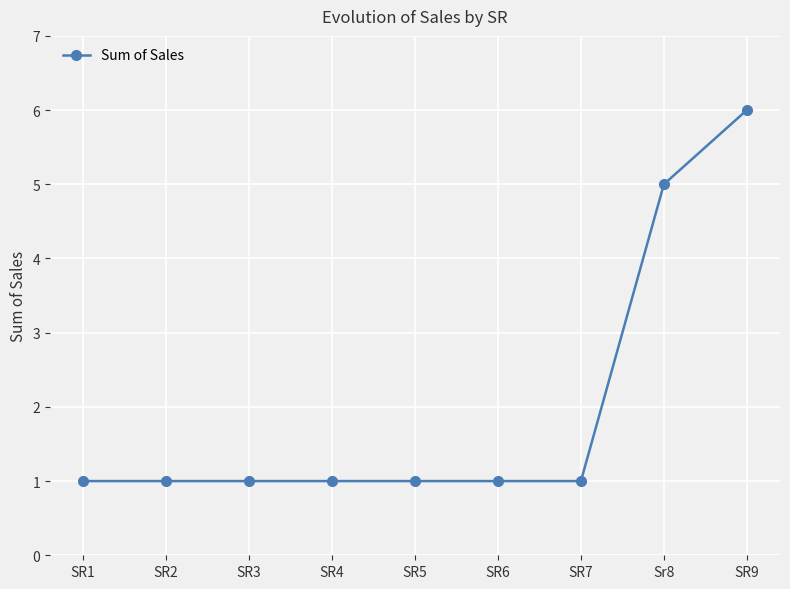

Count the number of data series in this chart.

1